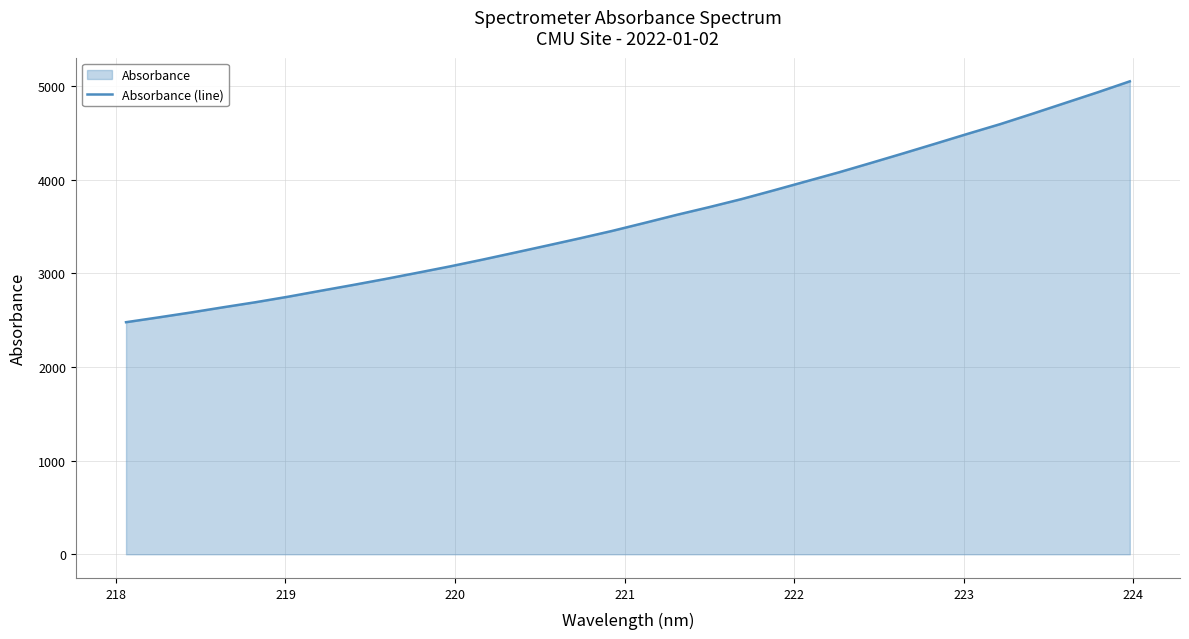

True or false: the data has more than 2 interior local peaks.

False